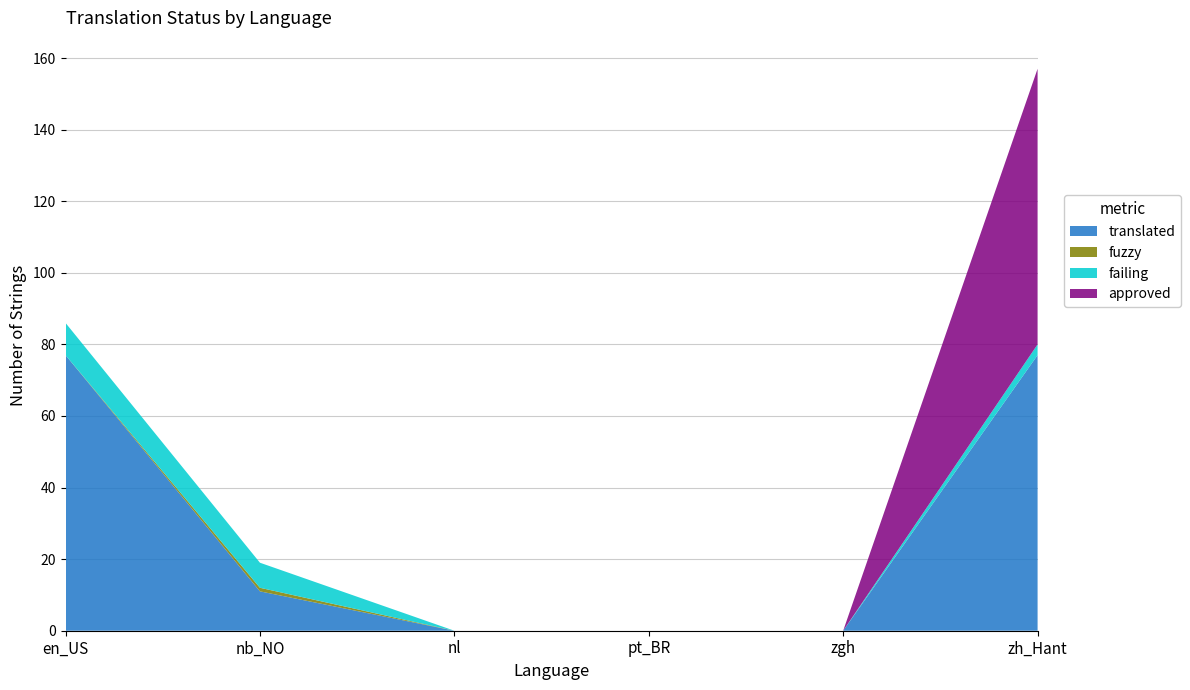

Reading left to right, transcribe all the data shown in this chart.

translated: English (United States)=77	Norwegian Bokmål=11	Dutch=0	Portuguese (Brazil)=0	Tamazight (Standard Moroccan)=0	Chinese (Traditional)=77
fuzzy: English (United States)=0	Norwegian Bokmål=1	Dutch=0	Portuguese (Brazil)=0	Tamazight (Standard Moroccan)=0	Chinese (Traditional)=0
failing: English (United States)=9	Norwegian Bokmål=7	Dutch=0	Portuguese (Brazil)=0	Tamazight (Standard Moroccan)=0	Chinese (Traditional)=3
approved: English (United States)=0	Norwegian Bokmål=0	Dutch=0	Portuguese (Brazil)=0	Tamazight (Standard Moroccan)=0	Chinese (Traditional)=77